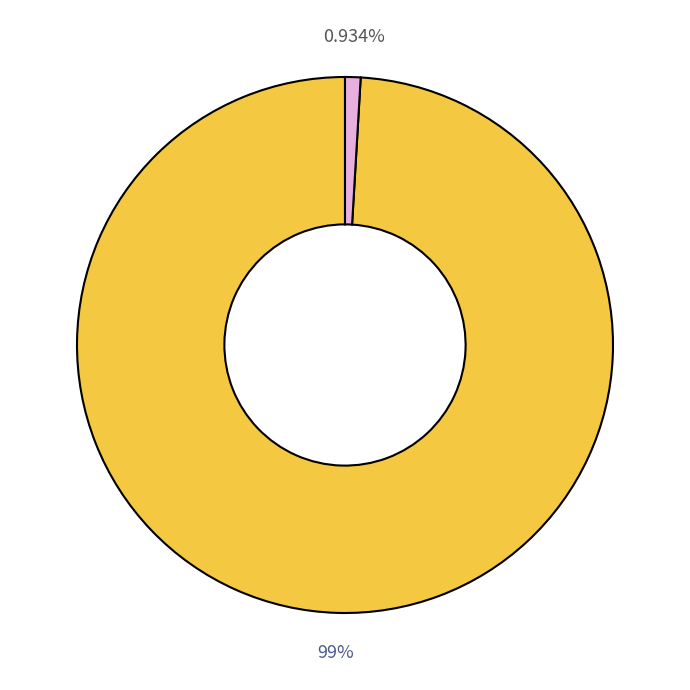

To the nearest percent, what is the difference between the largest and smallest slice percentages?

98%